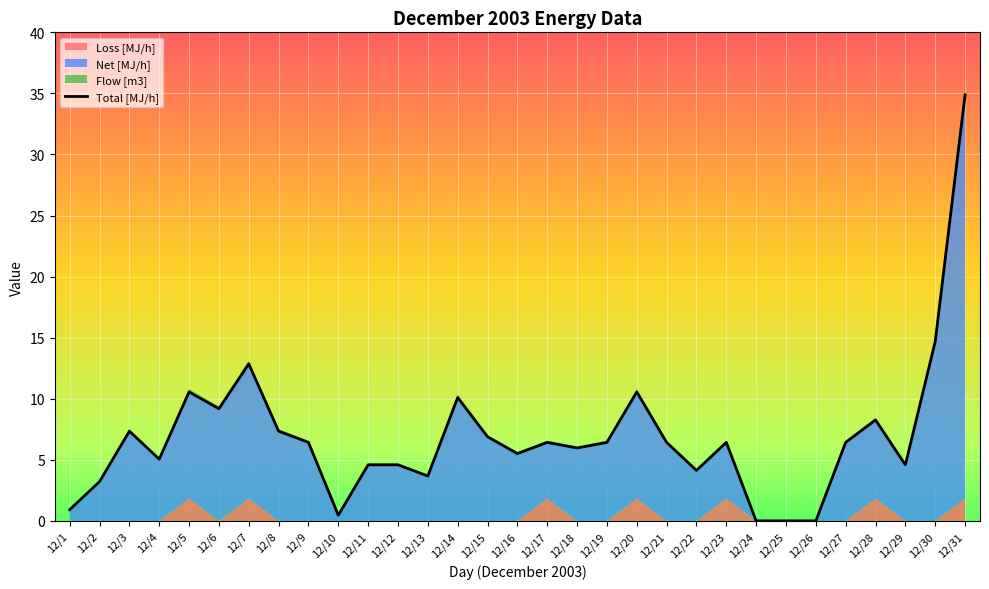

Rank the categories by value from highest to lowest.

12/31, 12/30, 12/7, 12/5, 12/20, 12/14, 12/6, 12/28, 12/3, 12/8, 12/15, 12/9, 12/17, 12/19, 12/21, 12/23, 12/27, 12/18, 12/16, 12/4, 12/11, 12/12, 12/29, 12/22, 12/13, 12/2, 12/1, 12/10, 12/24, 12/25, 12/26